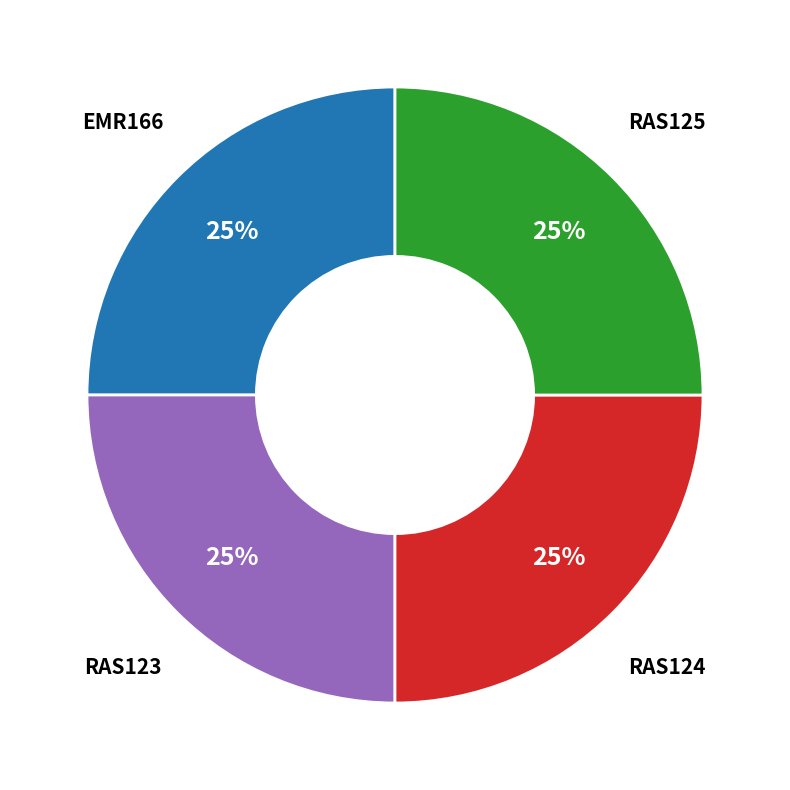

Approximately how many times larger is the value at RAS125 compared to RAS124?

1.0